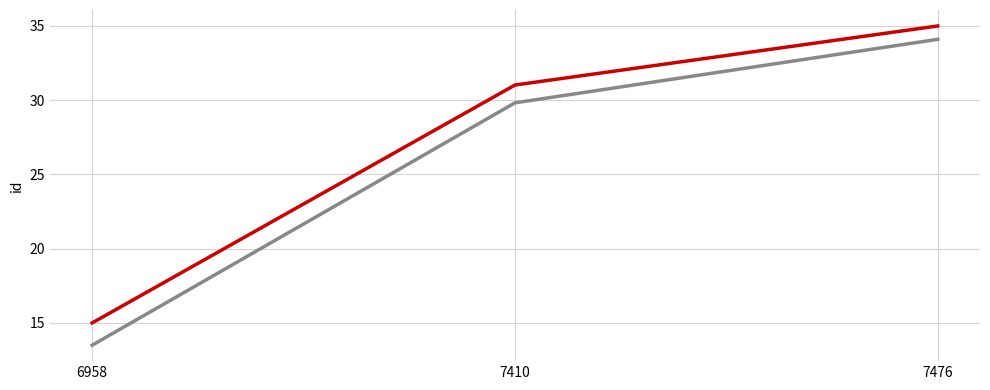

What is the total value across all series at 7476?

69.1